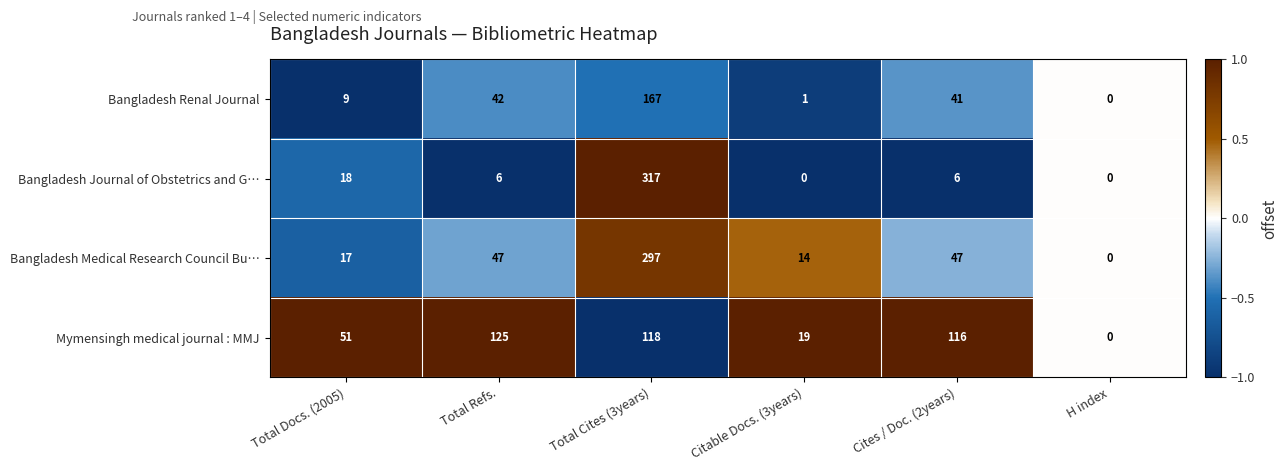

Reading left to right, transcribe all the data shown in this chart.

Bangladesh Renal Journal: 9	42	167	1	41	0
Bangladesh Journal of Obstetrics and G…: 18	6	317	0	6	0
Bangladesh Medical Research Council Bu…: 17	47	297	14	47	0
Mymensingh medical journal : MMJ: 51	125	118	19	116	0